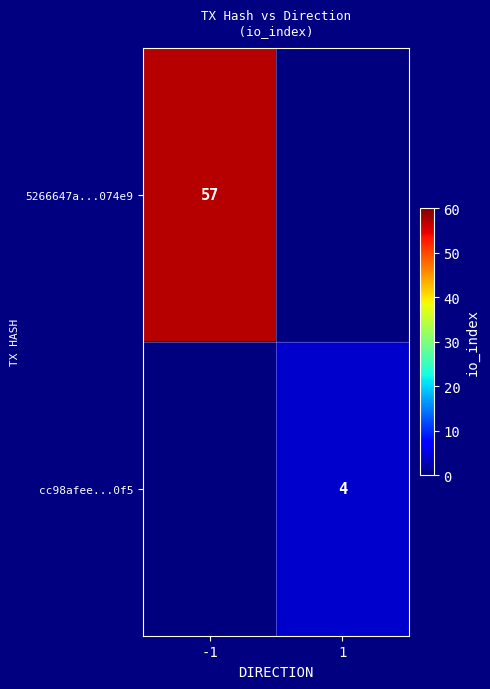

Is it true that cc98afee...0f5 equals 6 at 1?

False